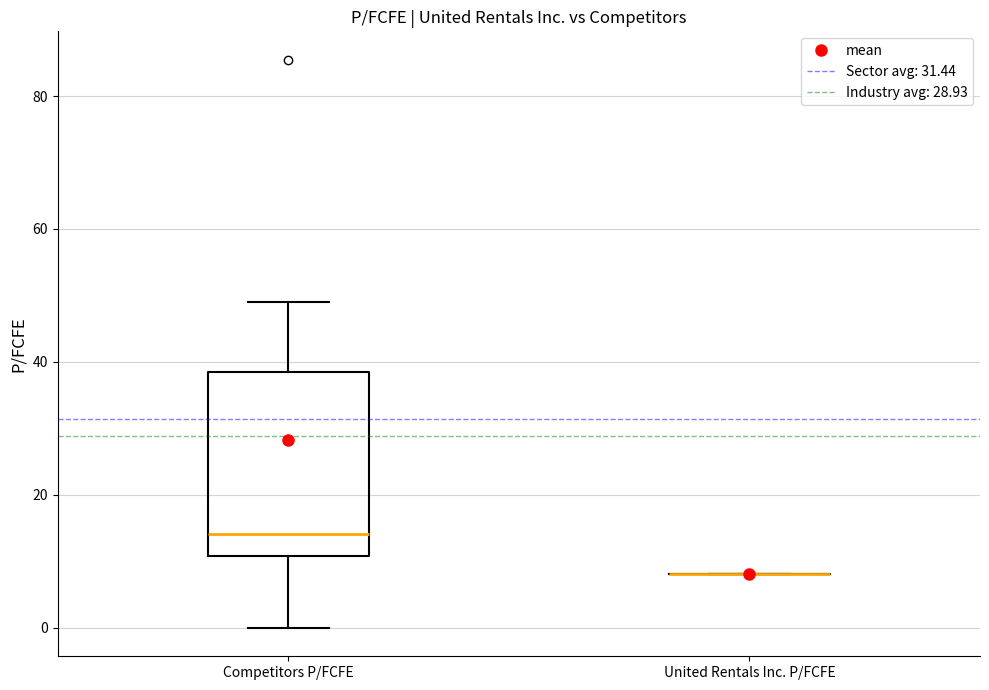

Reading left to right, read every box against the y-axis: the position of its median line, the range the box covers, and the ends of its whiskers. The values are not printed on the chart, so give them approximately, as read against the axis.

Competitors P/FCFE: median 14, box 10 to 38, whiskers 0 to 48
United Rentals Inc. P/FCFE: box collapsed to a line at 8, whiskers 8 to 8